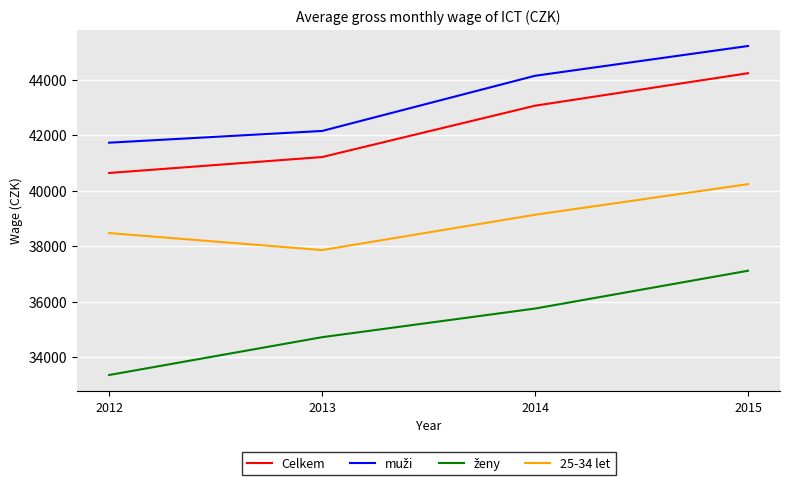

What is the maximum value shown in the chart?

45224.0